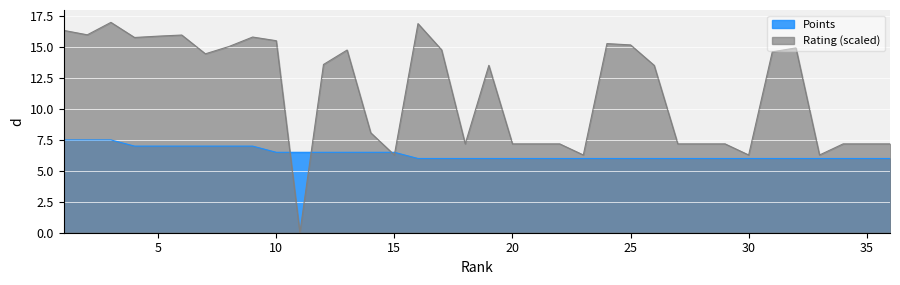

The value of Points at 9 is 4.3. True or false?

False